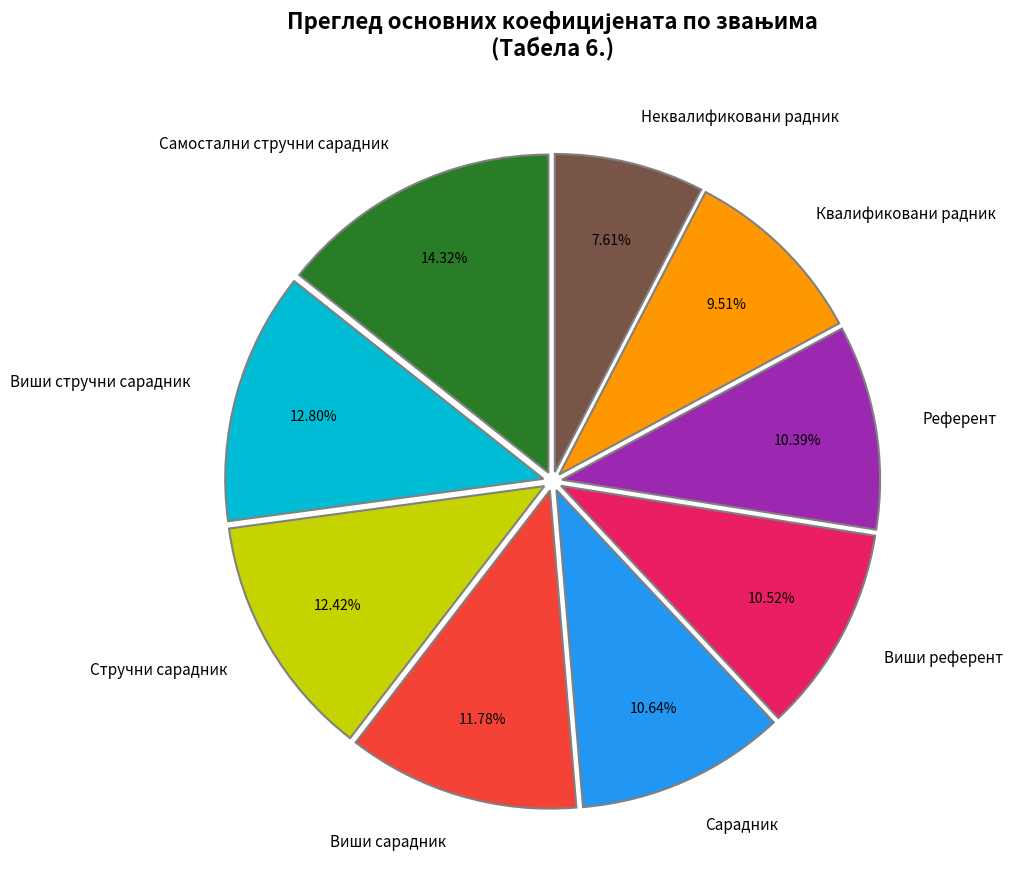

What is the largest slice in the pie chart?

Самостални стручни сарадник